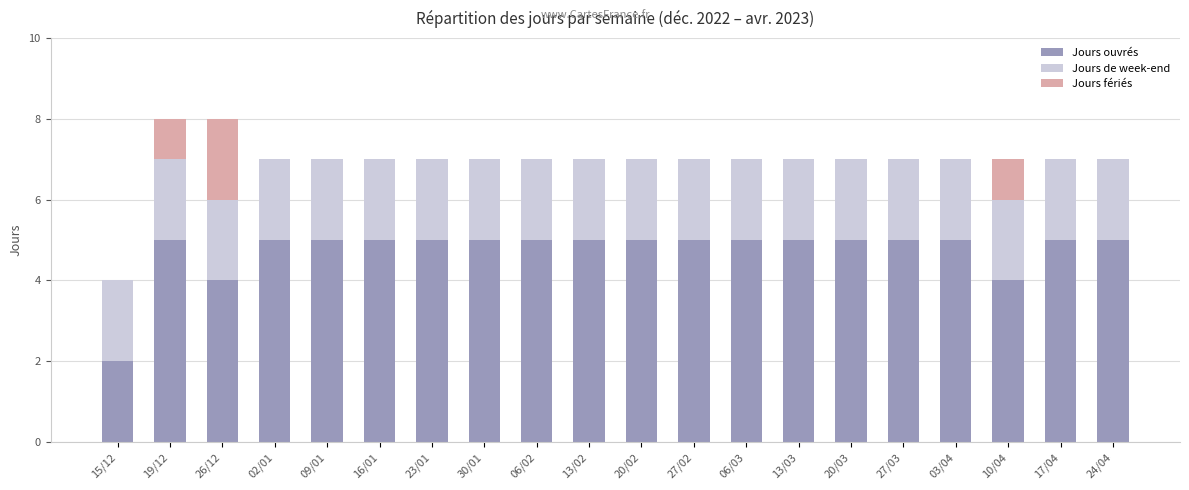

What is the total value across all series at 19/12?

8